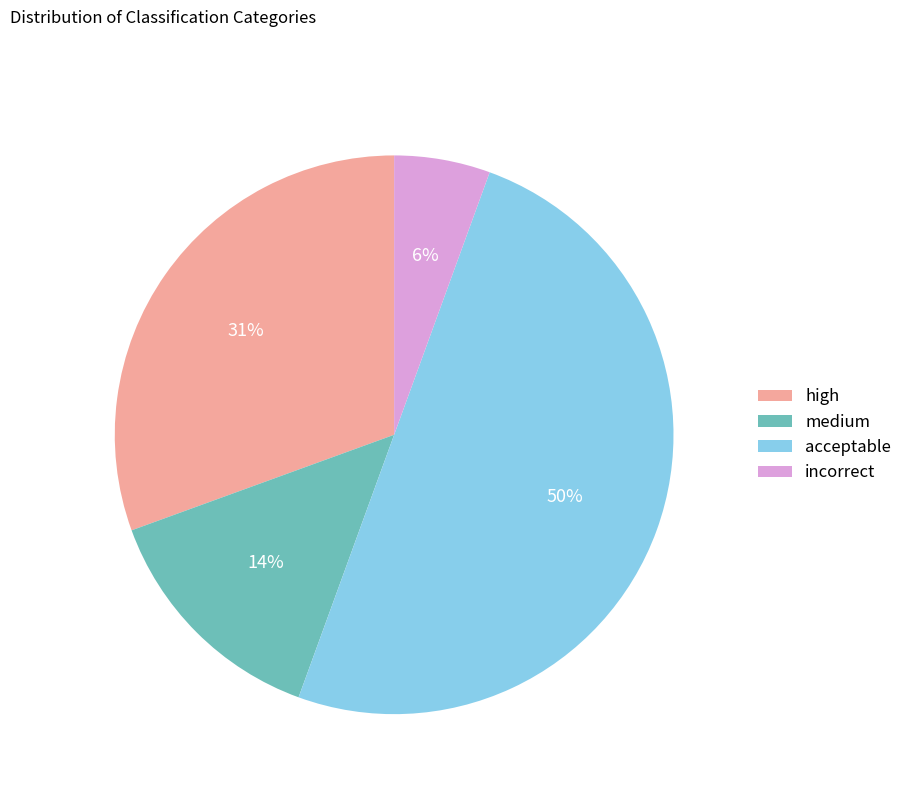

To the nearest percent, what portion does medium represent?

14%